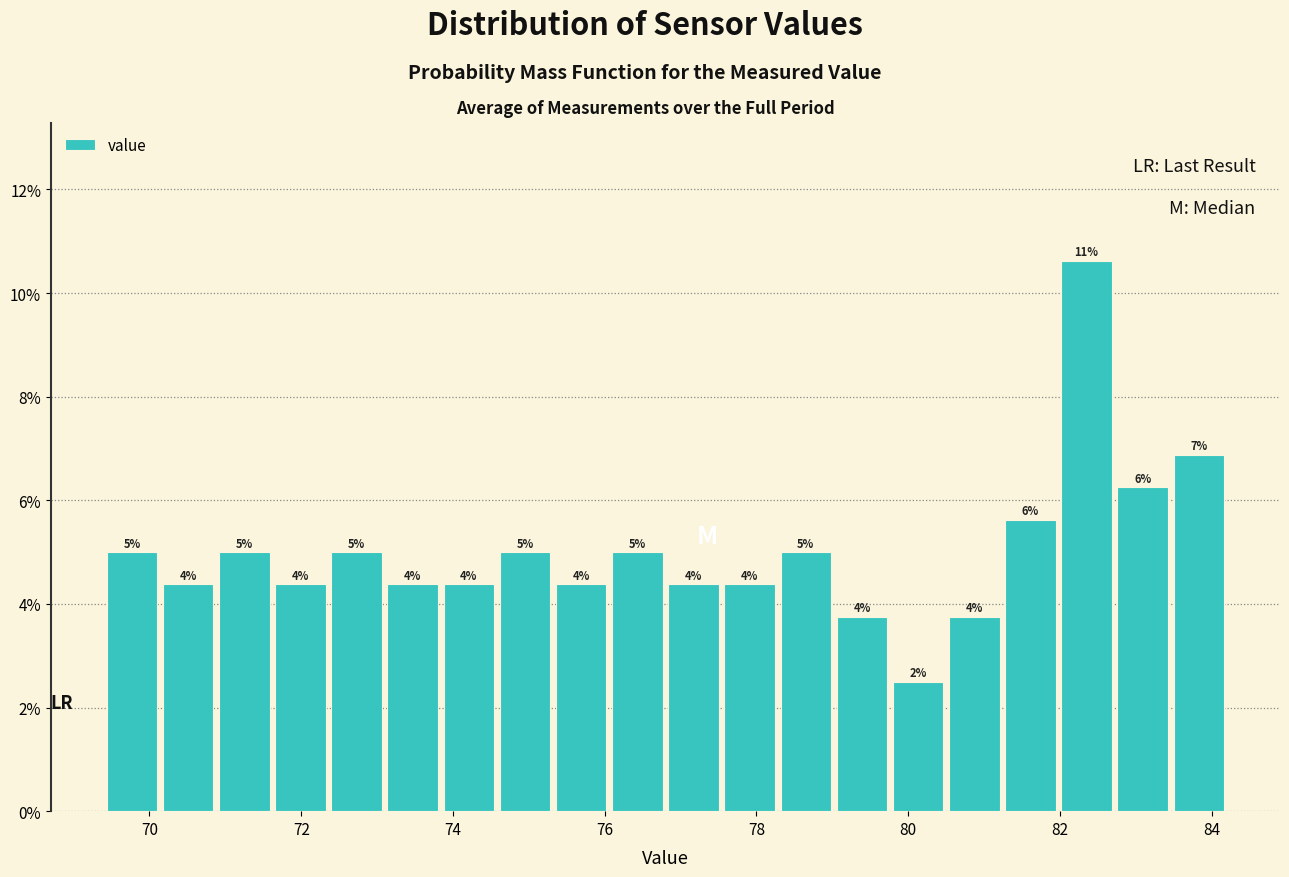

Around what value on the x-axis is the tallest bar? Give the approximate position of its centre, as read against the axis.

82.4